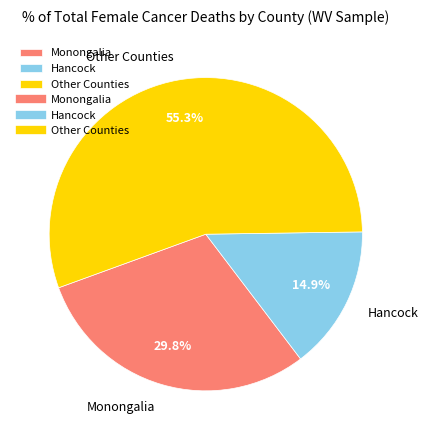

What percentage is NOT represented by Monongalia?

70.2%